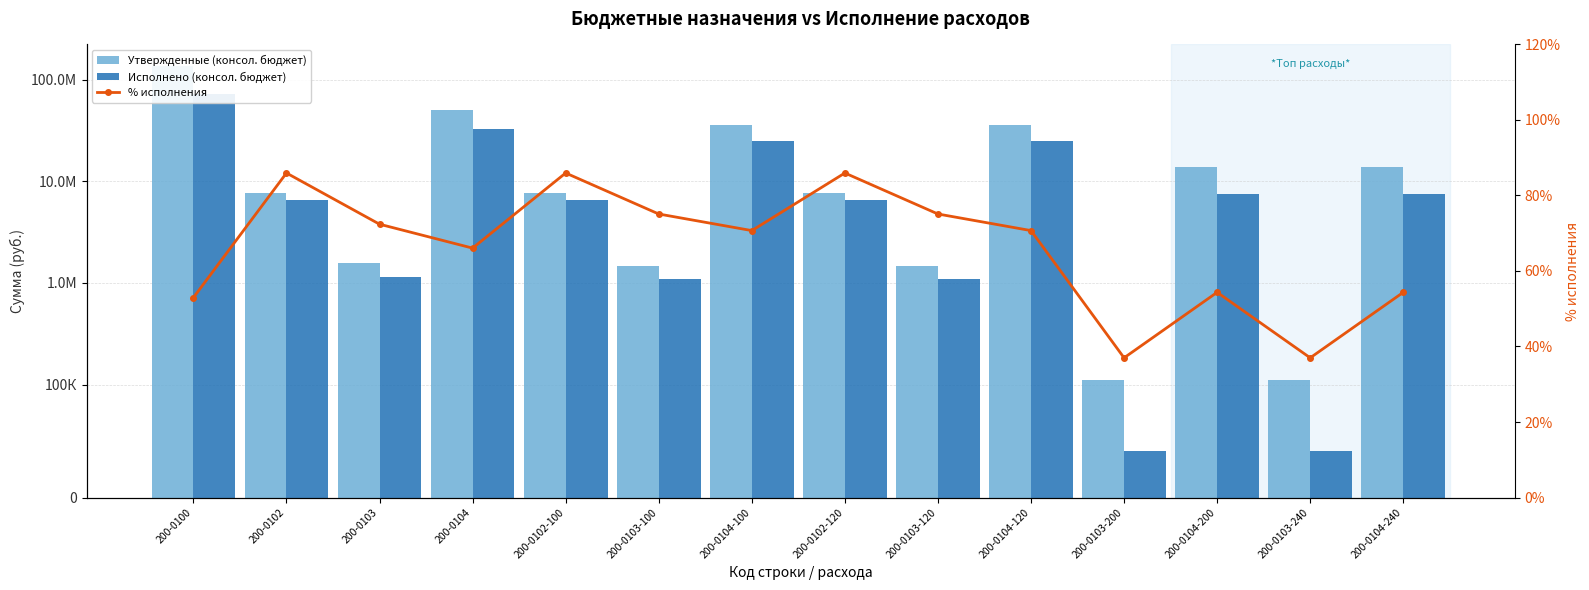

Read the Исполнено (консол. бюджет) value at 200-0104-240.

7482296.9